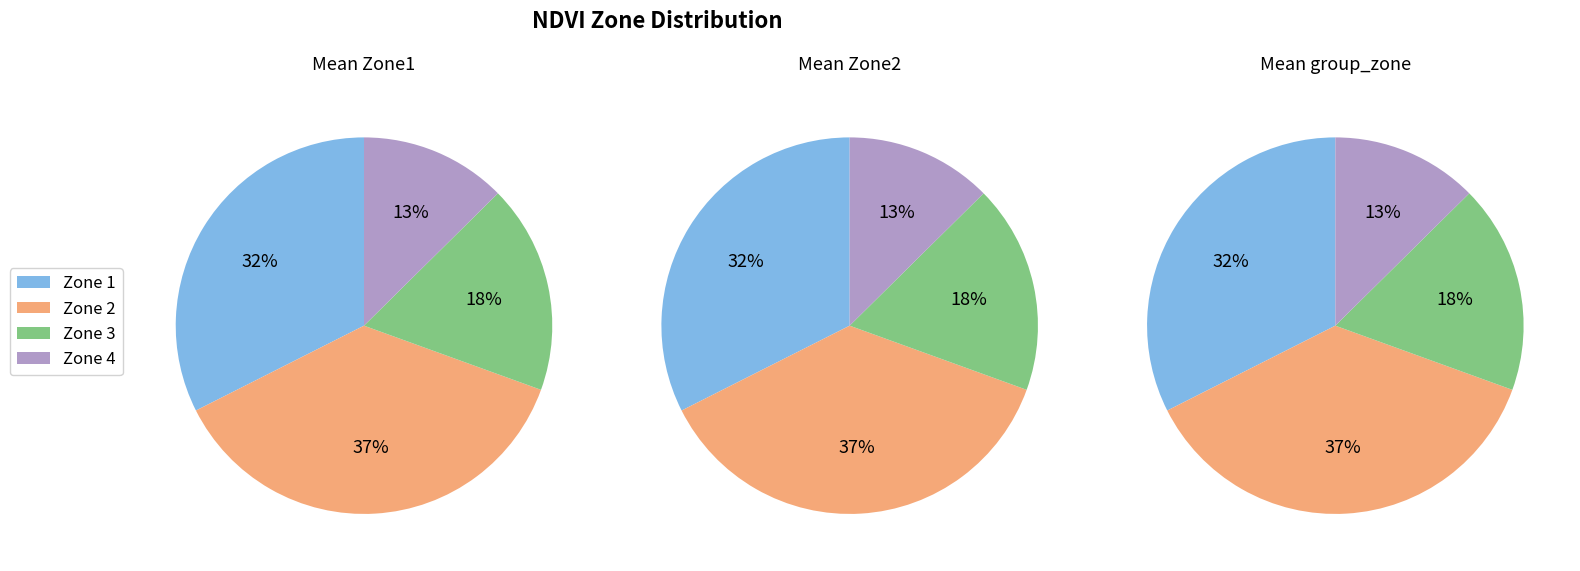

Count the number of slices in the pie.

4